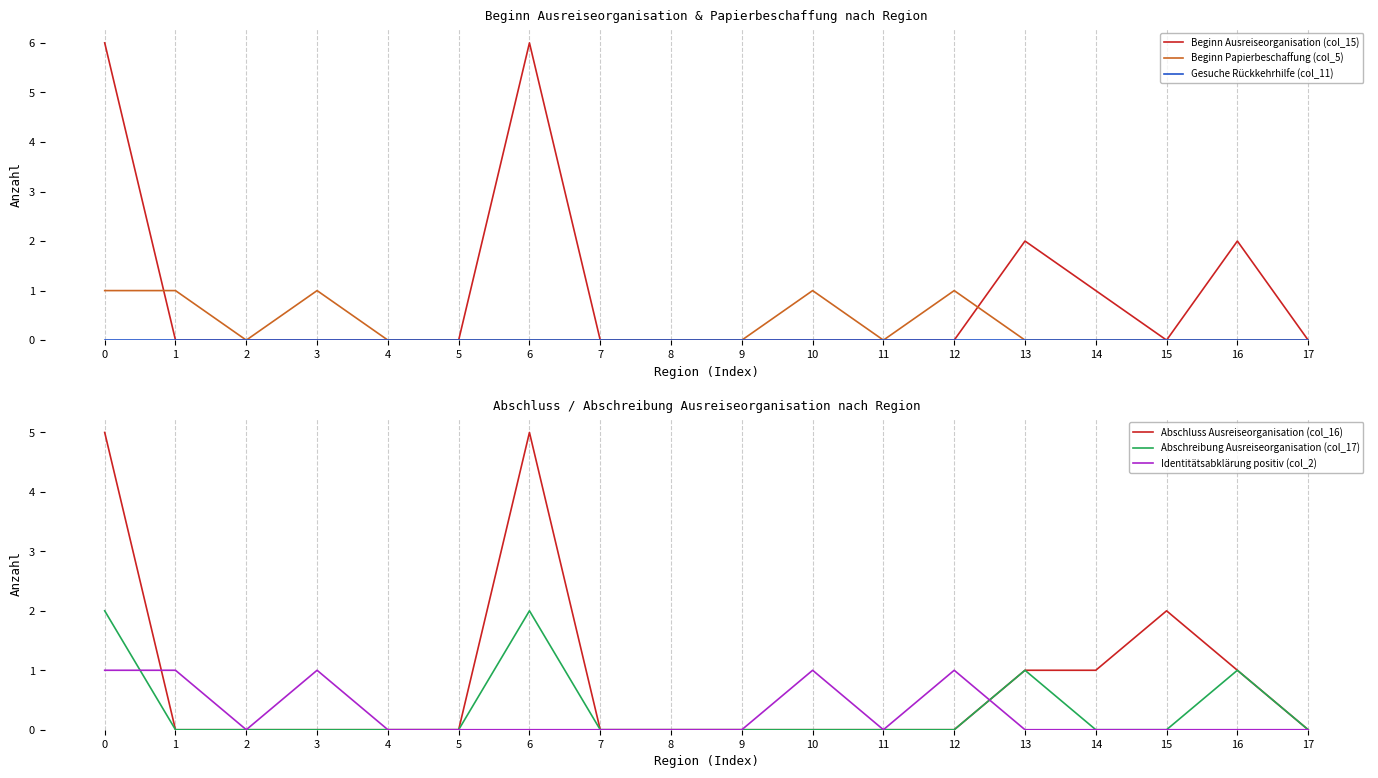

What is the maximum value shown in the chart?

6